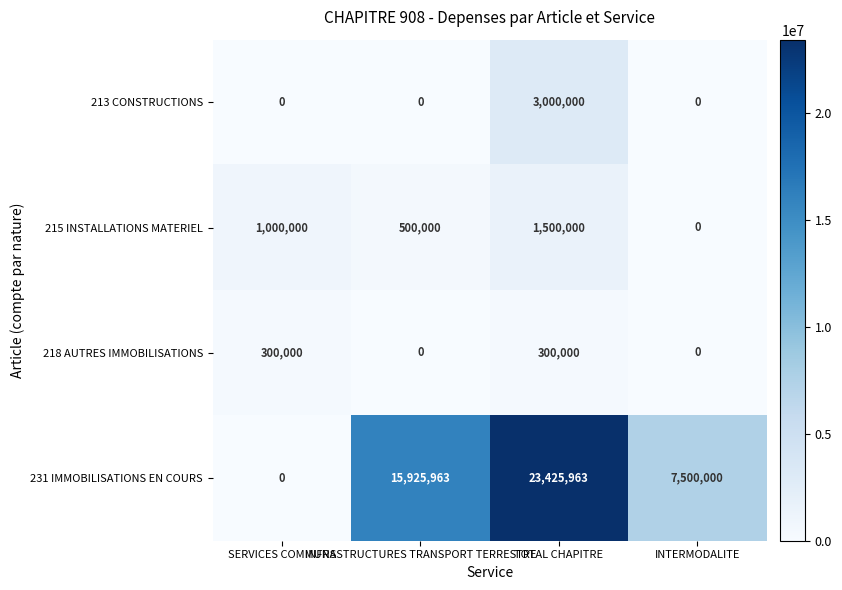

List the series in order of their peak value, lowest first.

218 AUTRES IMMOBILISATIONS, 215 INSTALLATIONS MATERIEL, 213 CONSTRUCTIONS, 231 IMMOBILISATIONS EN COURS